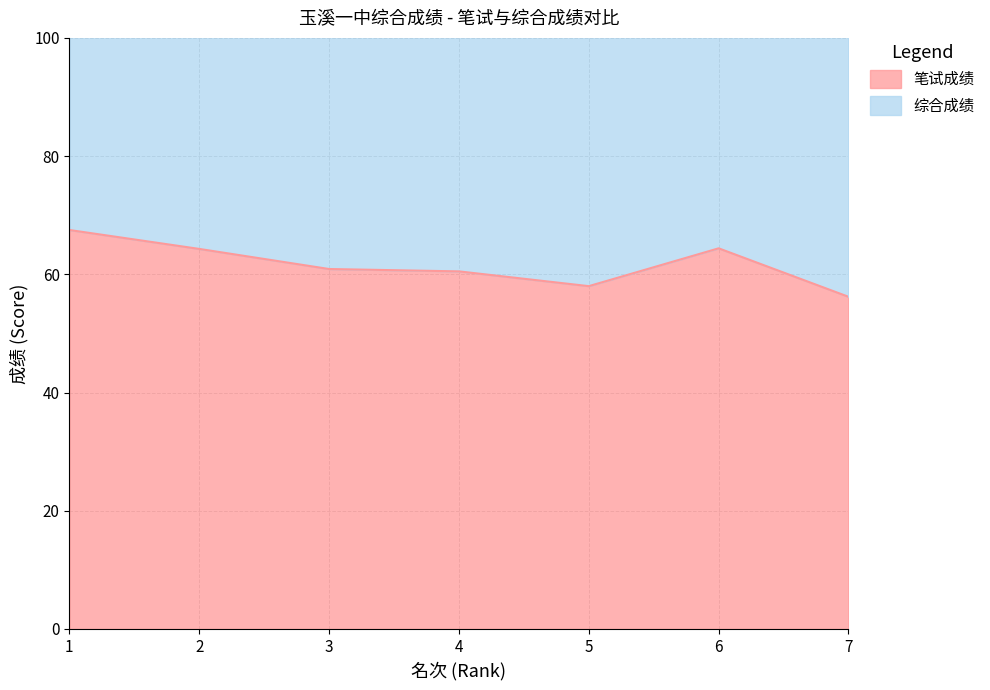

Is it true that the value at 1 is 67.5?

True